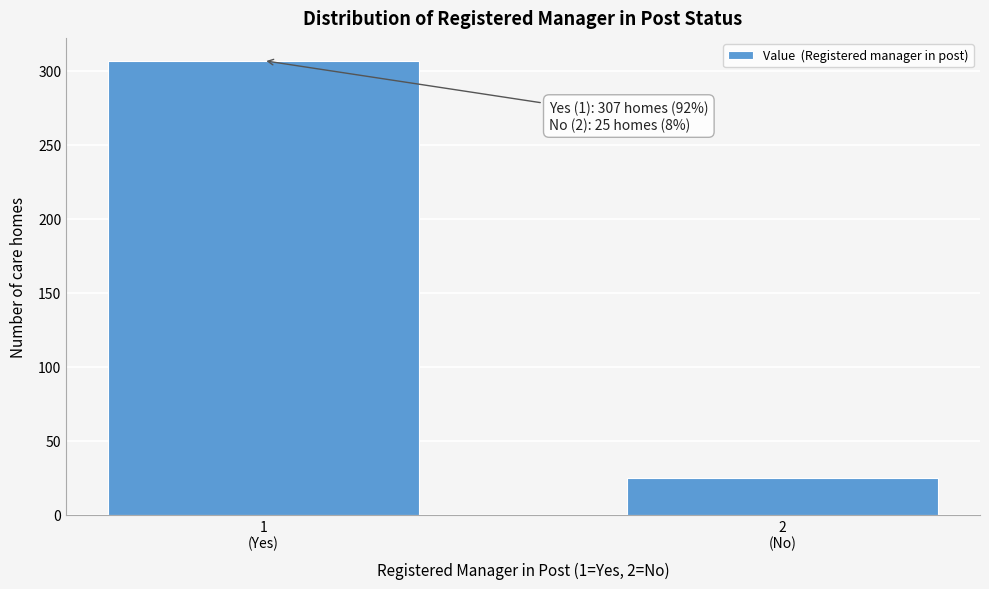

Reading right to left, what are all the values shown in this chart?

25	307